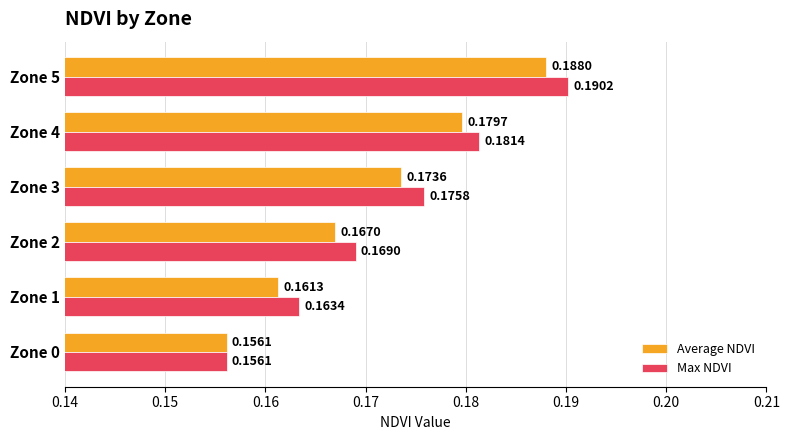

At how many categories does at least one series exceed 0?

6